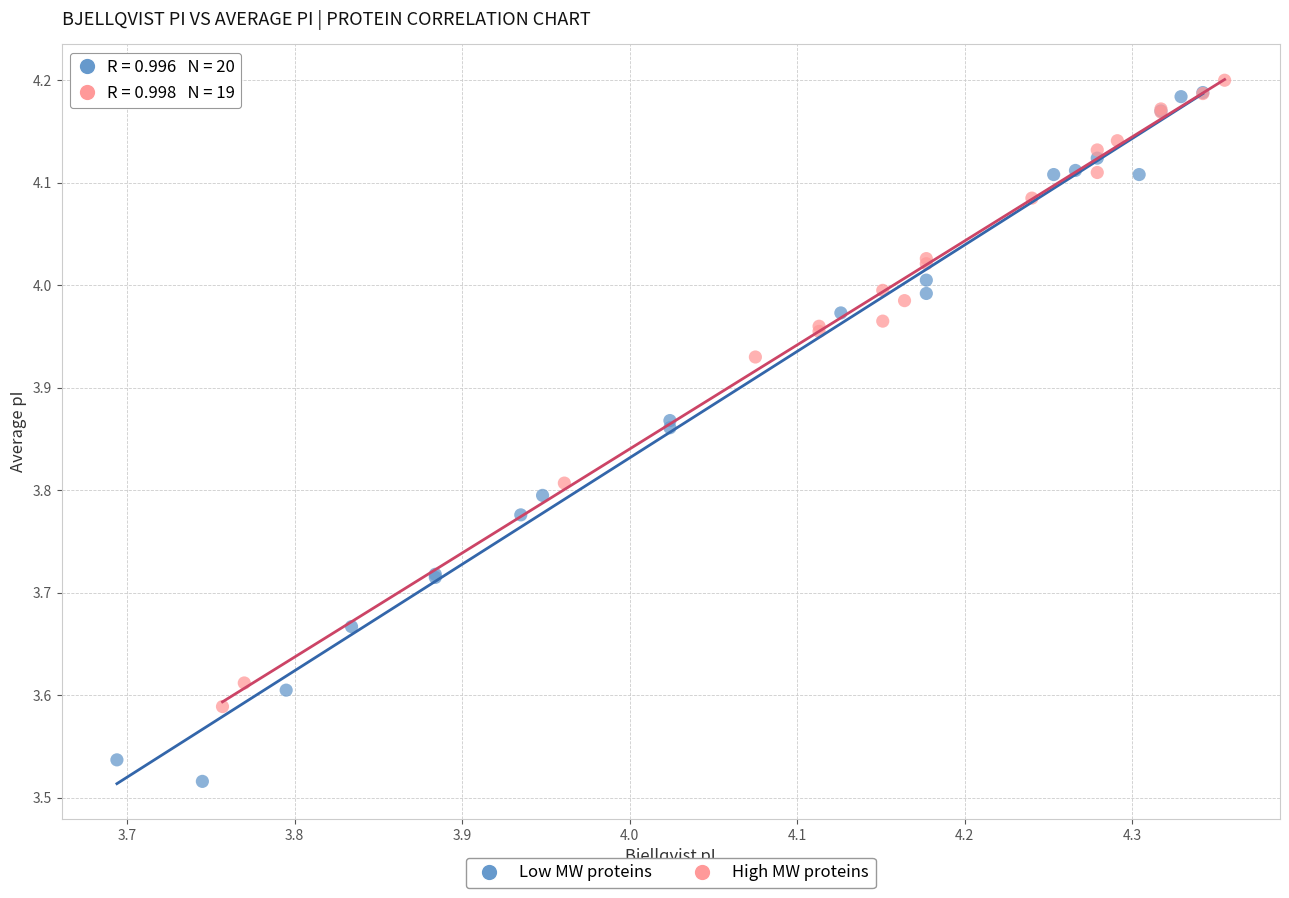

Which series reaches the maximum Y coordinate?

High MW proteins